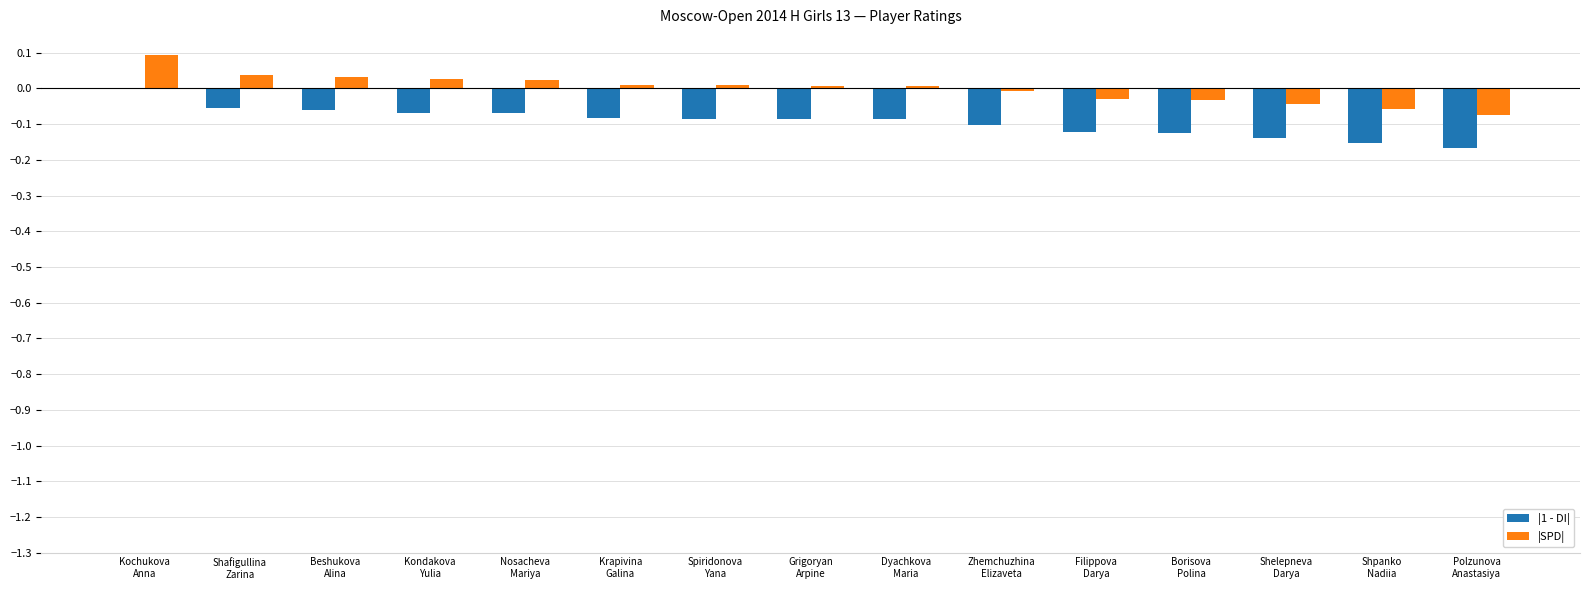

Which series has the largest total across all categories?

|SPD|